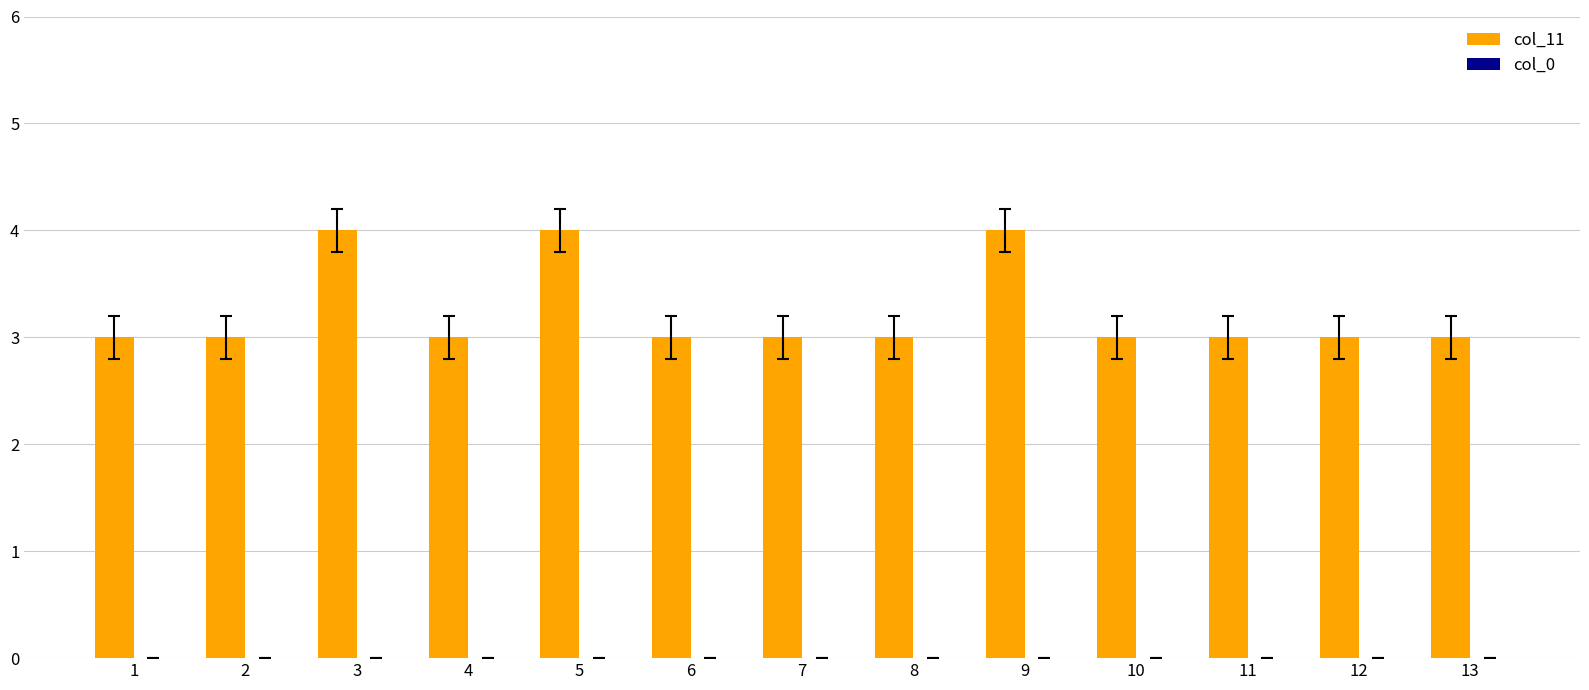

The value at 7 is 4. True or false?

False